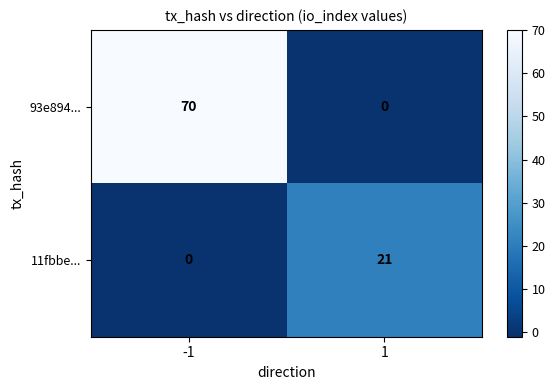

What is the difference between the highest and lowest values at 1?

21